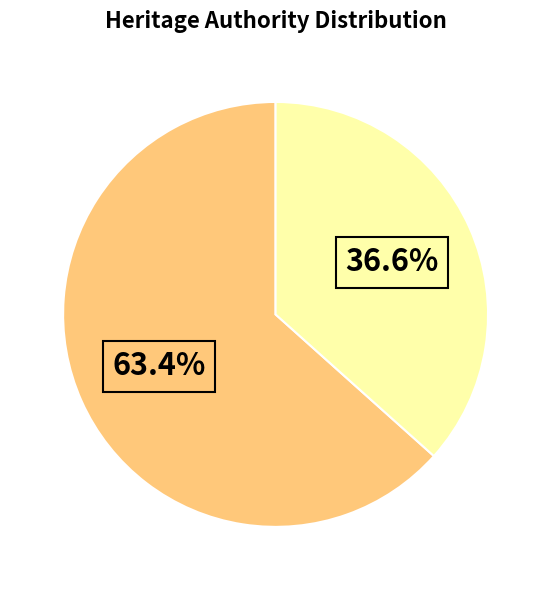

How many slices are in this pie chart?

2